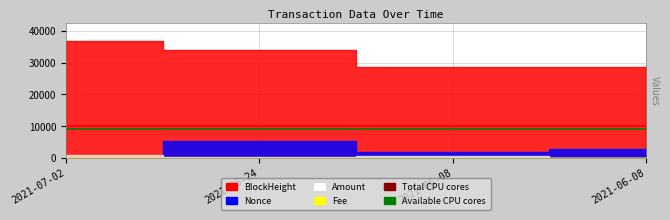

True or false: Total CPU cores and Available CPU cores intersect in this chart.

False